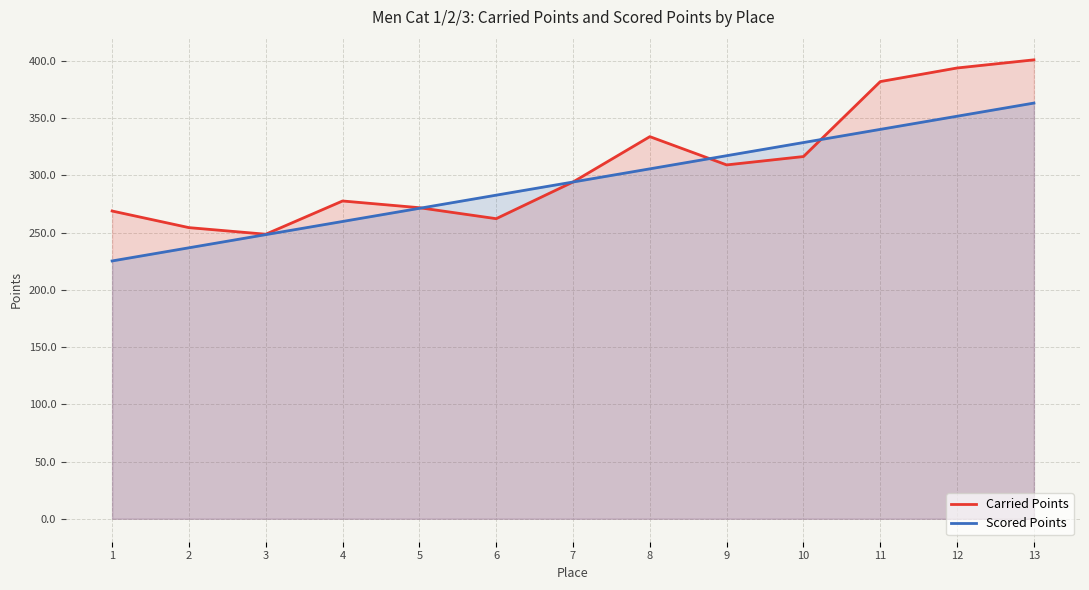

Reading right to left, list all the values displayed in this chart.

Carried Points: 13=401.0	12=393.9	11=382.0	10=316.5	9=309.2	8=333.9	7=294.3	6=262.2	5=271.8	4=277.7	3=248.7	2=254.4	1=268.9
Scored Points: 13=363.3	12=351.8	11=340.3	10=328.8	9=317.3	8=305.8	7=294.3	6=282.8	5=271.3	4=259.8	3=248.3	2=236.8	1=225.3